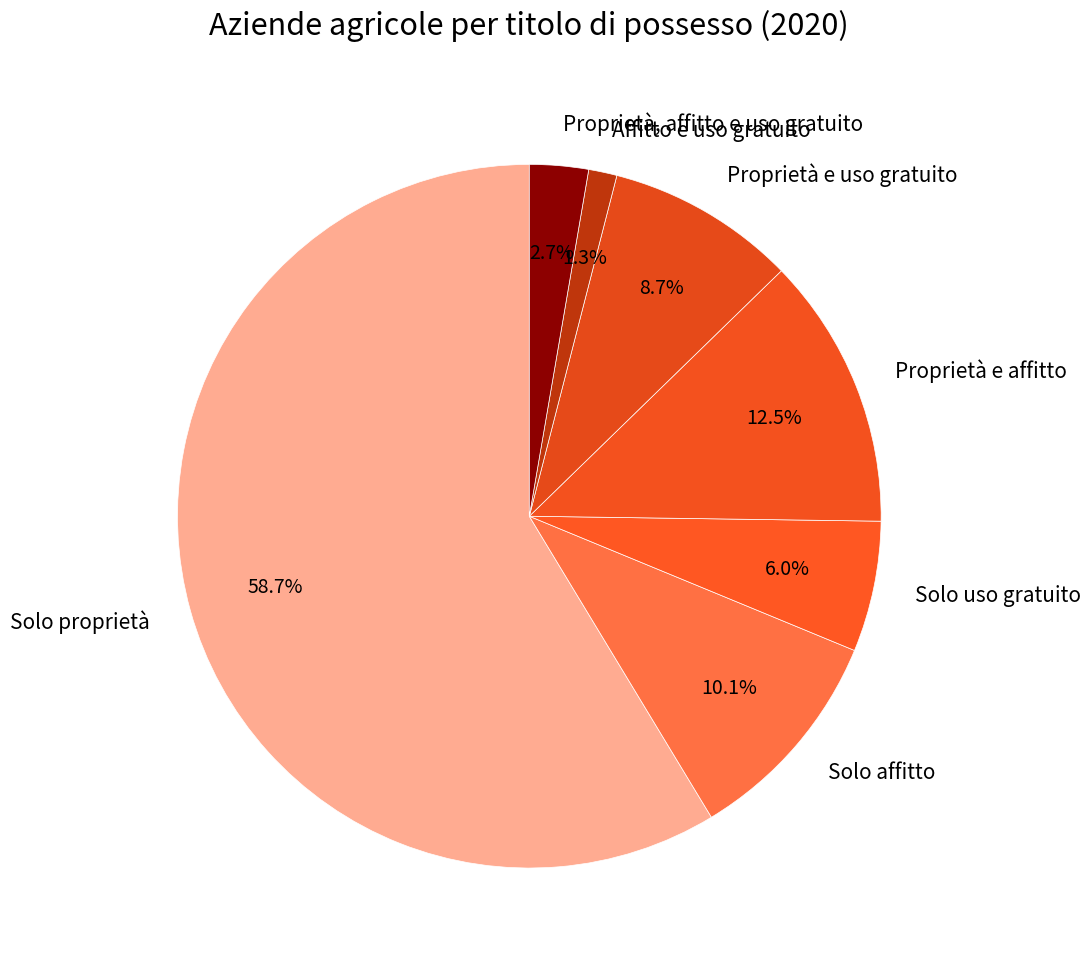

What portion of the pie excludes Proprietà e affitto?

87.5%